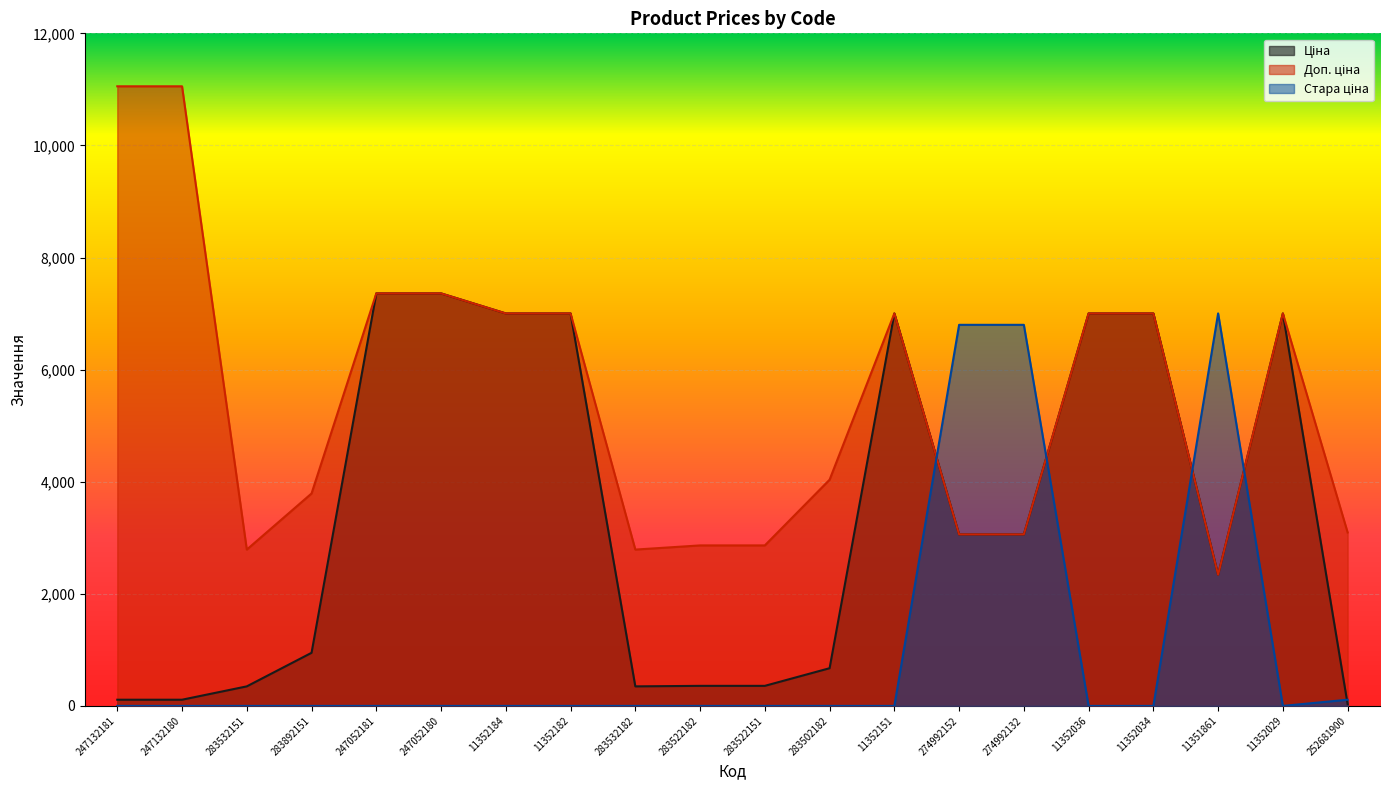

Rank the categories by Доп. ціна value from lowest to highest.

11351861, 283532151, 283532182, 283522182, 283522151, 274992152, 274992132, 252681900, 283892151, 283502182, 11352184, 11352182, 11352151, 11352036, 11352034, 11352029, 247052181, 247052180, 247132181, 247132180